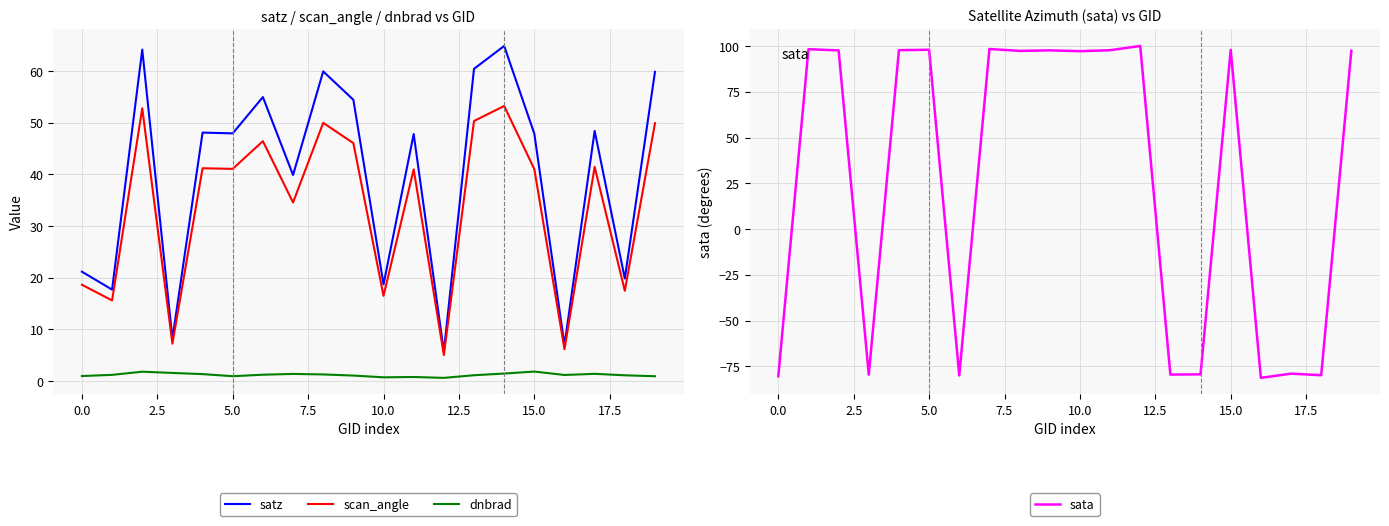

What are all the series names shown in the legend?

satz, scan_angle, dnbrad, sata